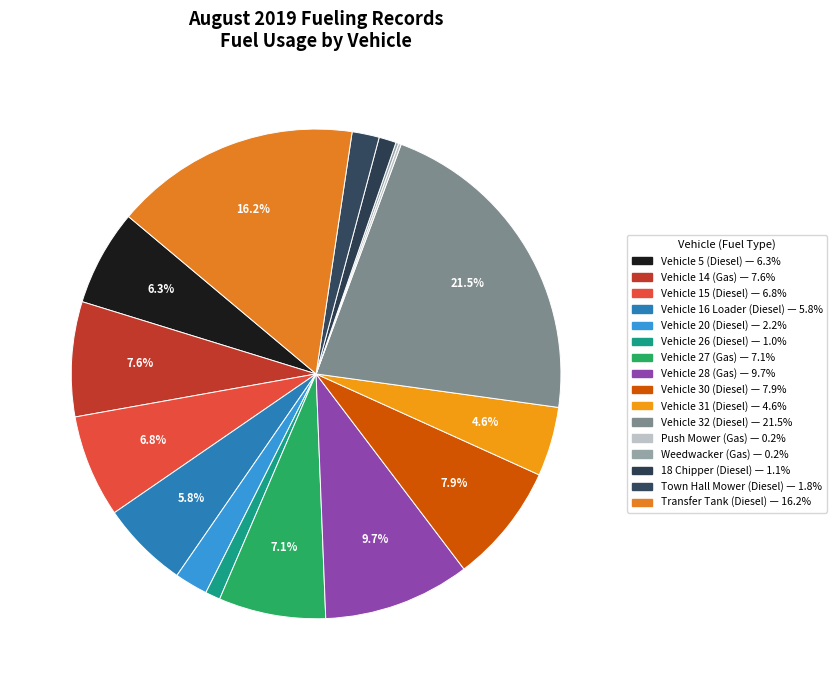

To the nearest percent, what portion does Vehicle 15 (Diesel) represent?

7%